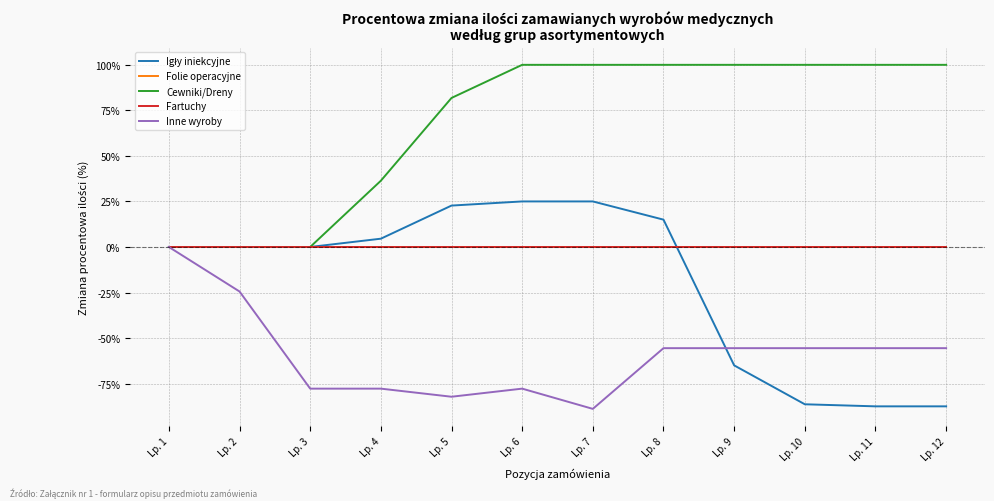

What is the maximum value shown in the chart?

100.0